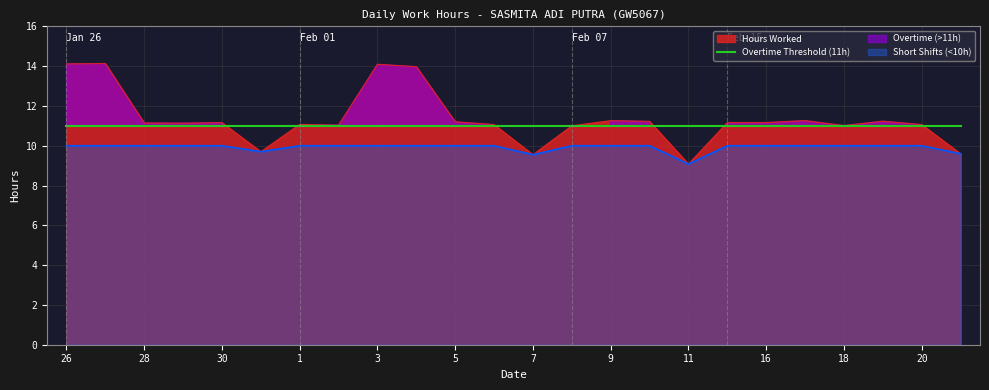

Approximately how many times larger is the value at 9 compared to 21?

1.2